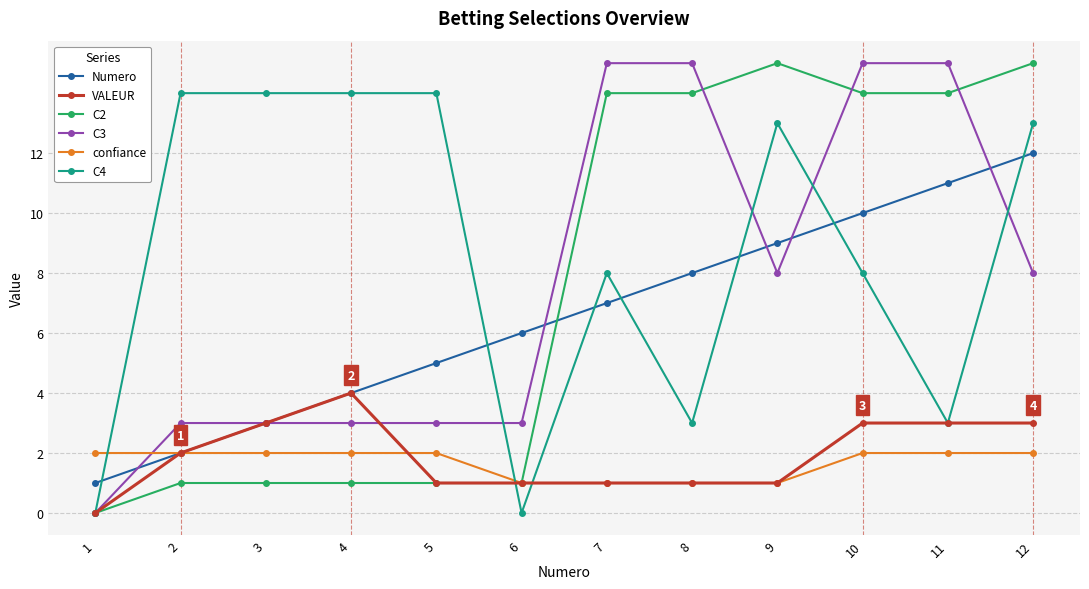

What is the difference between the maximum and minimum values in the Numero series?

11